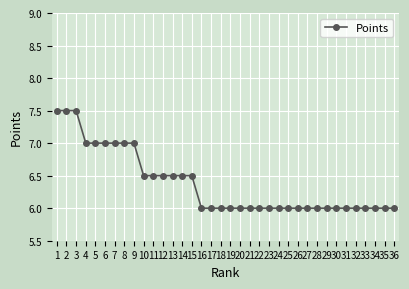

What is the value of the 30th point from the left?

6.0